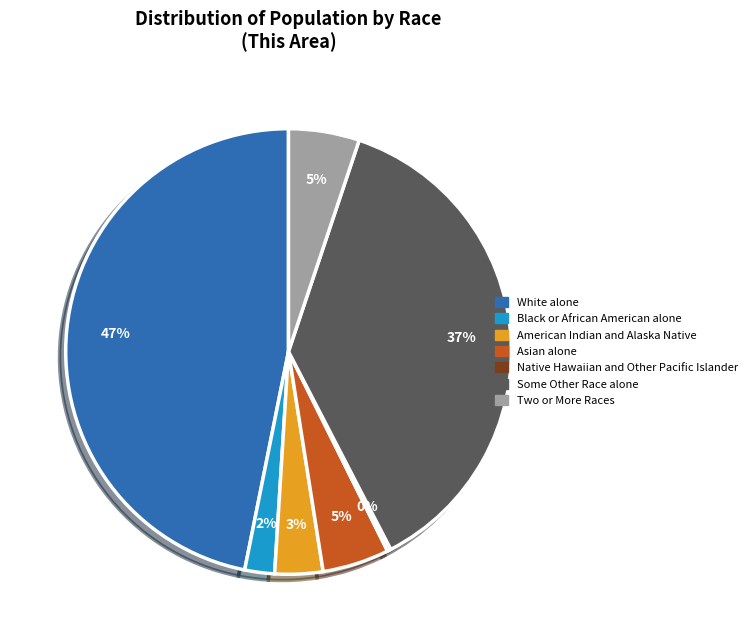

Combined, do Black or African American alone and American Indian and Alaska Native account for over 50%?

No